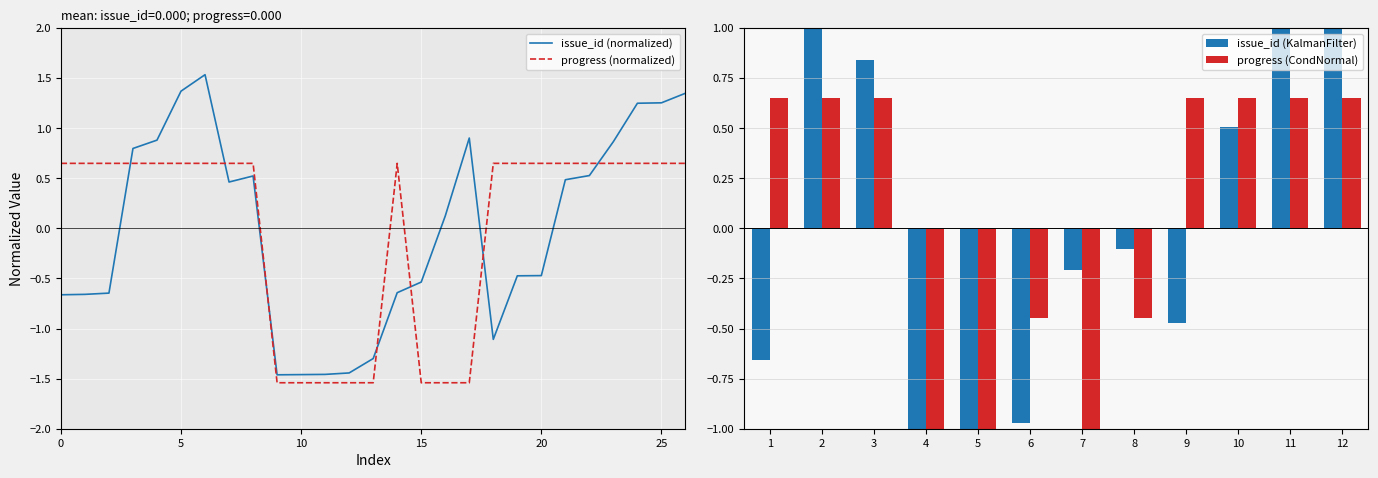

How many categories are shown in the chart?

27